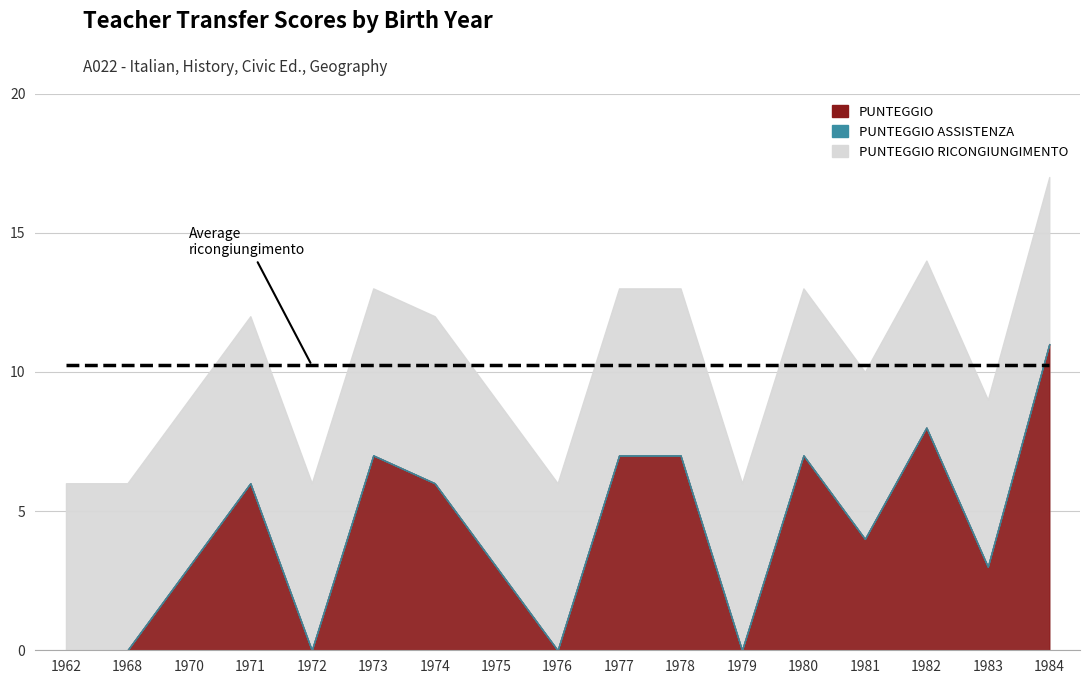

List the series in order of their peak value, lowest first.

PUNTEGGIO ASSISTENZA, PUNTEGGIO, PUNTEGGIO RICONGIUNGIMENTO